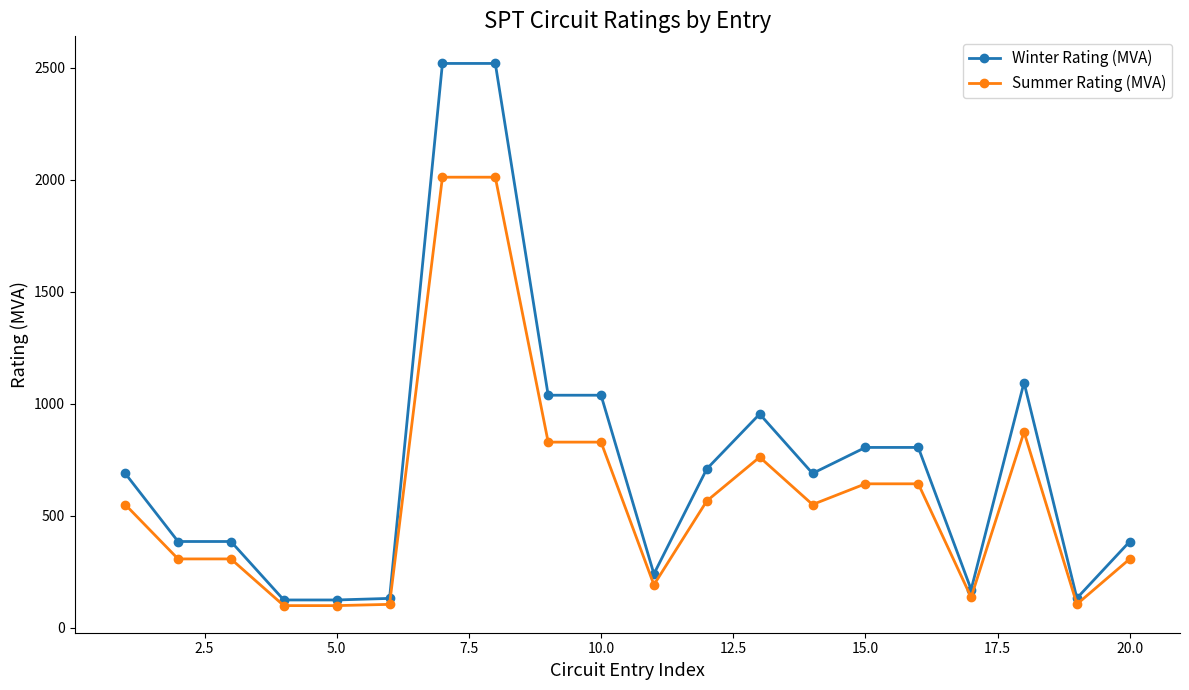

How many data points in Winter Rating (MVA) are above 689?

11